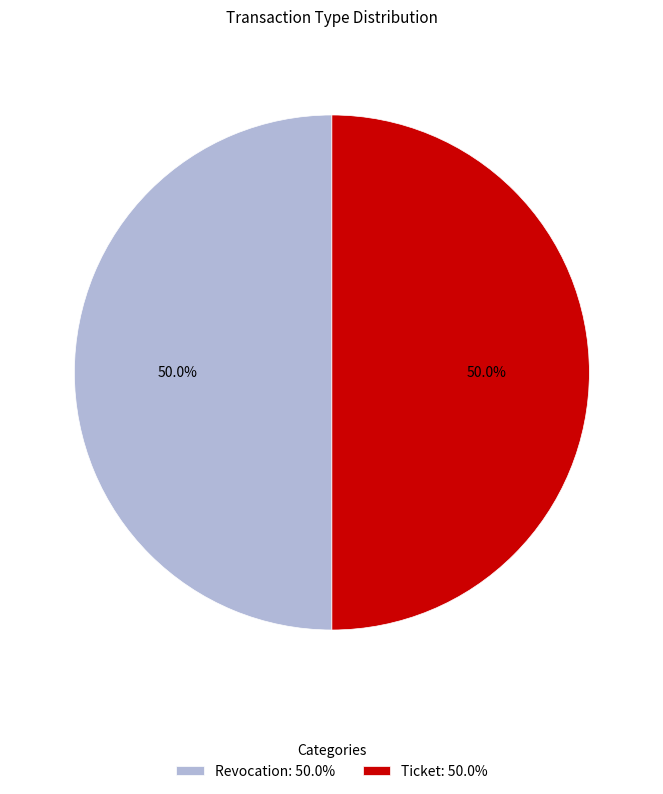

Count the number of slices in the pie.

2